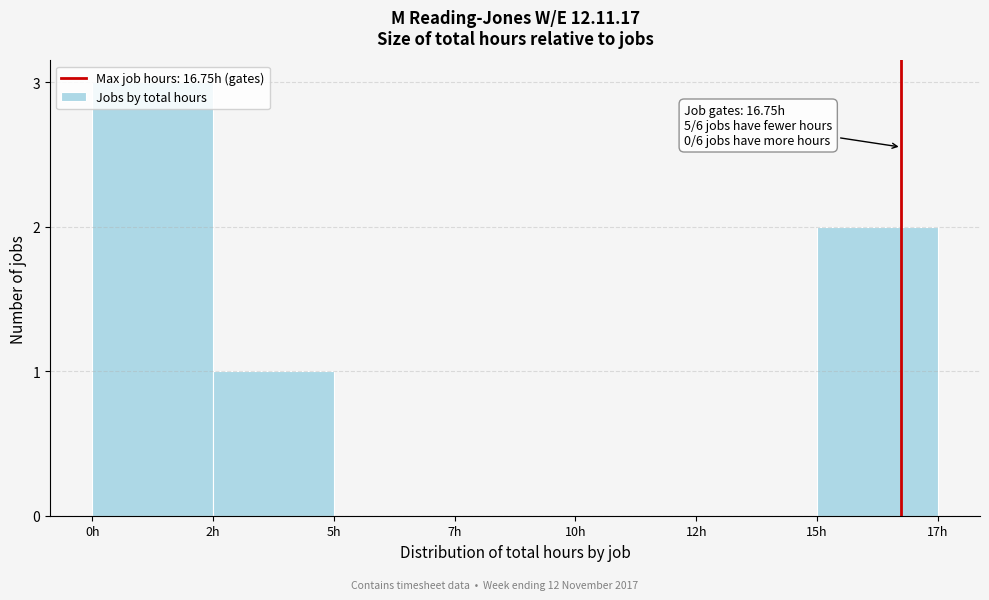

The value at 5h is 0. True or false?

True